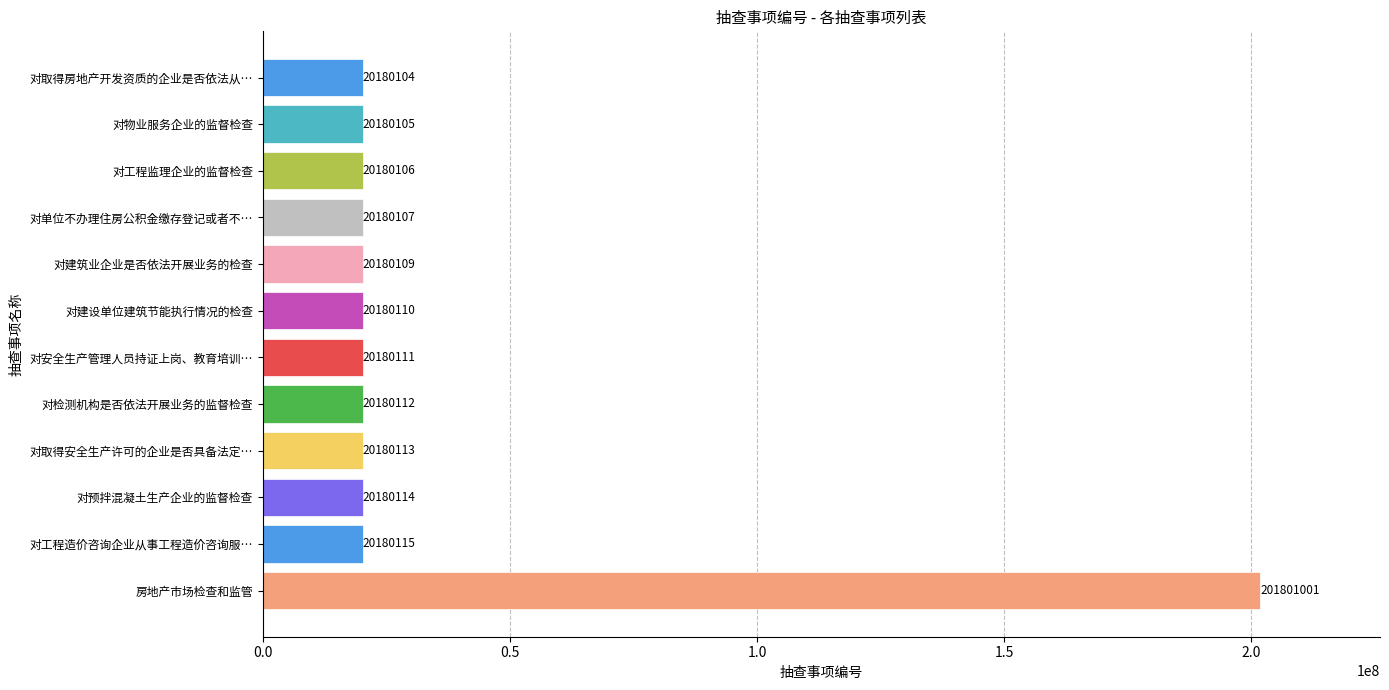

Reading top to bottom, extract all data points from this chart.

20180104	20180105	20180106	20180107	20180109	20180110	20180111	20180112	20180113	20180114	20180115	201801001